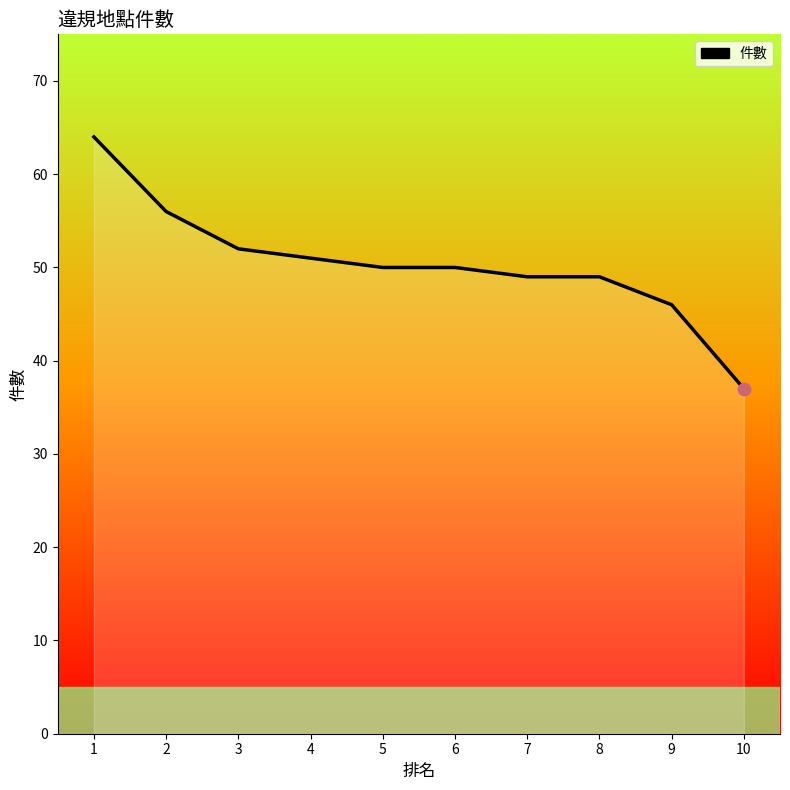

Which has a higher value, 9 or 10?

9